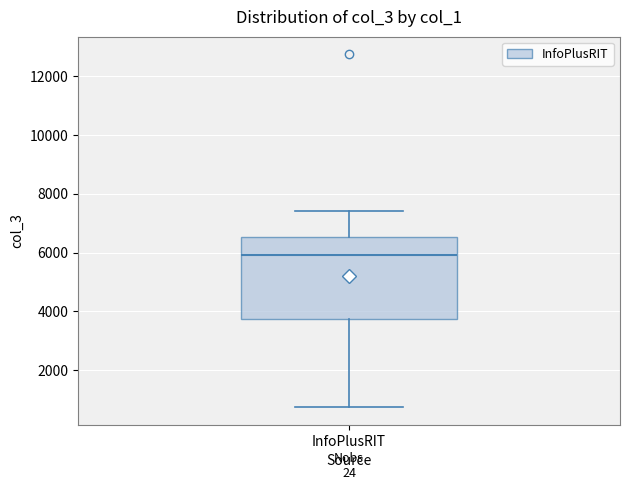

Read this box plot against the y-axis: the position of the median line, the range covered by the box, and the ends of both whiskers. The values are not printed on the chart, so give them approximately, as read against the axis.

median 6000, box 3800 to 6600, whiskers 800 to 7400